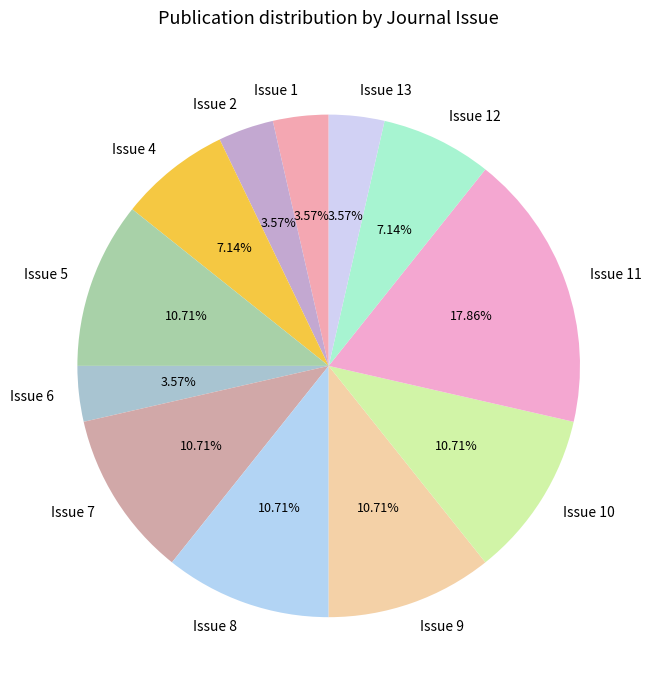

Is Issue 2 the majority of the pie?

No